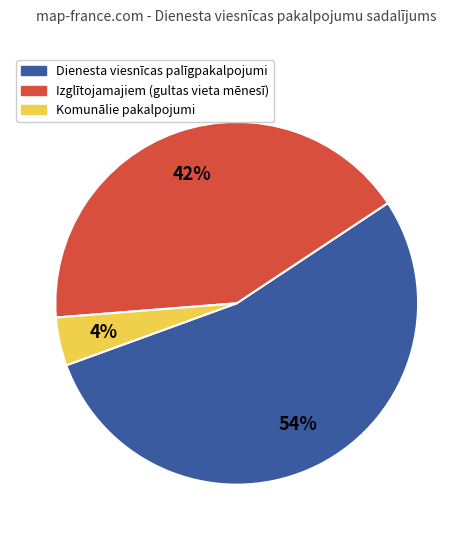

Which slice is the largest?

Dienesta viesnīcas palīgpakalpojumi